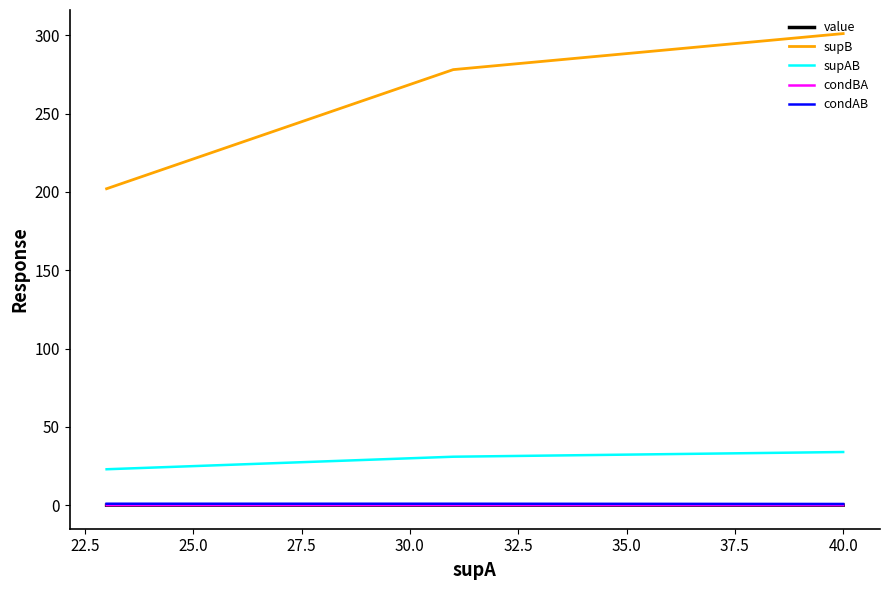

Does the chart display data point markers on the line(s)?

No